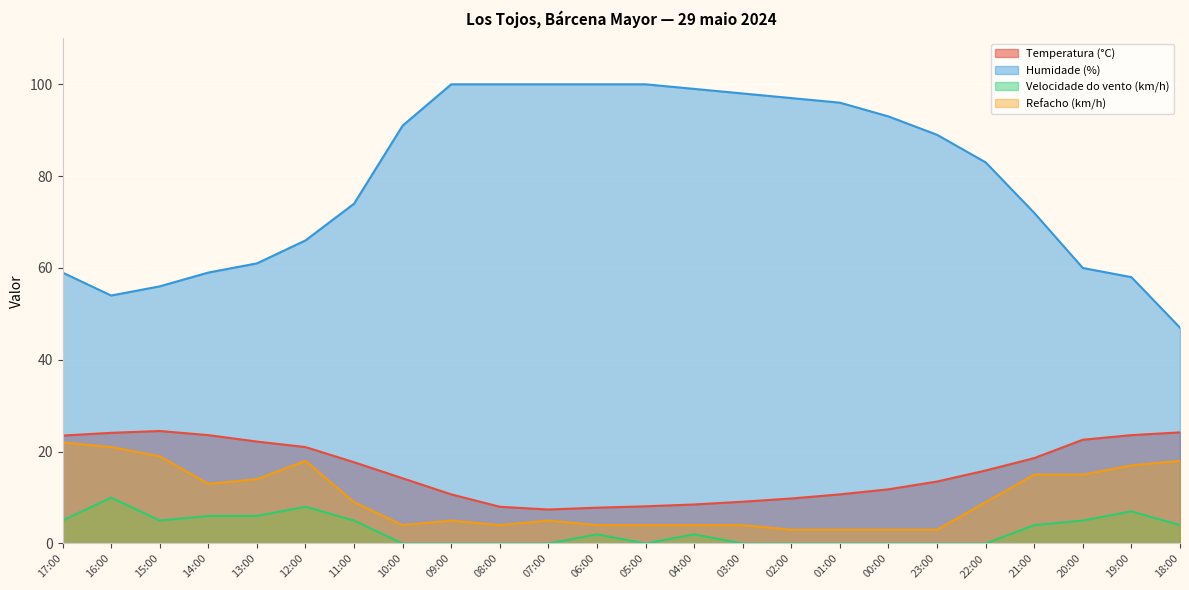

What is the maximum value shown in the chart?

100.0